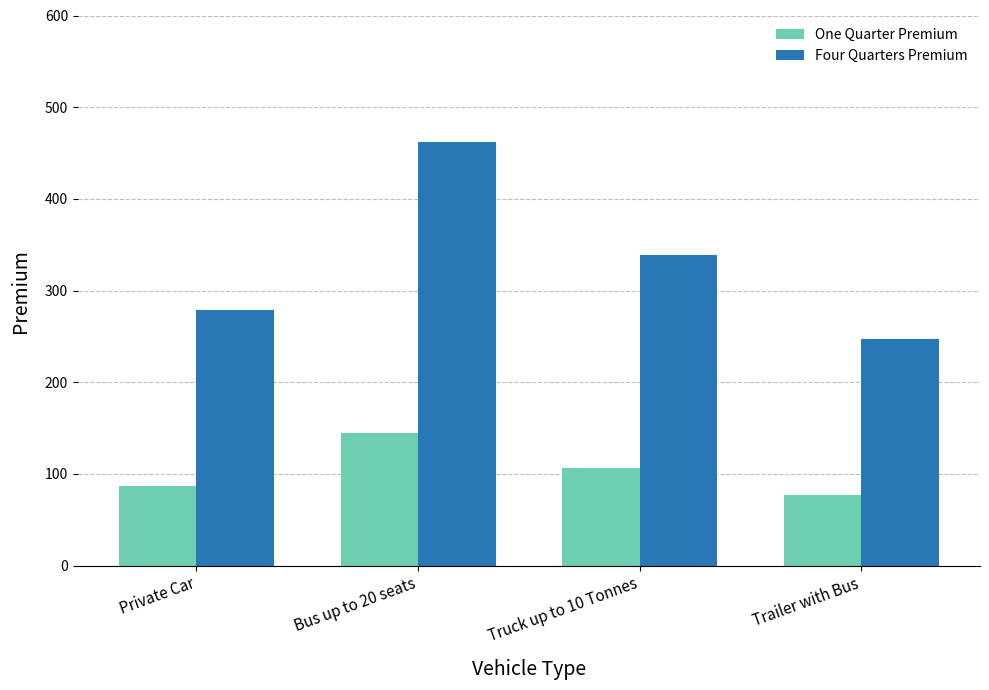

Which category has the highest value in the One Quarter Premium series?

Bus up to 20 seats